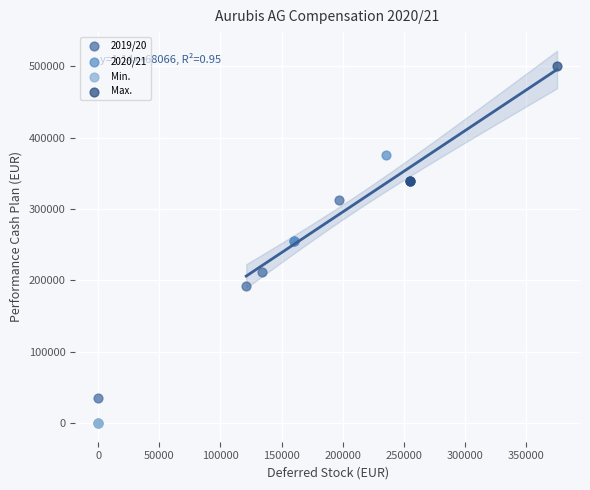

What are all the series names shown in the legend?

2019/20, 2020/21, Min., Max.